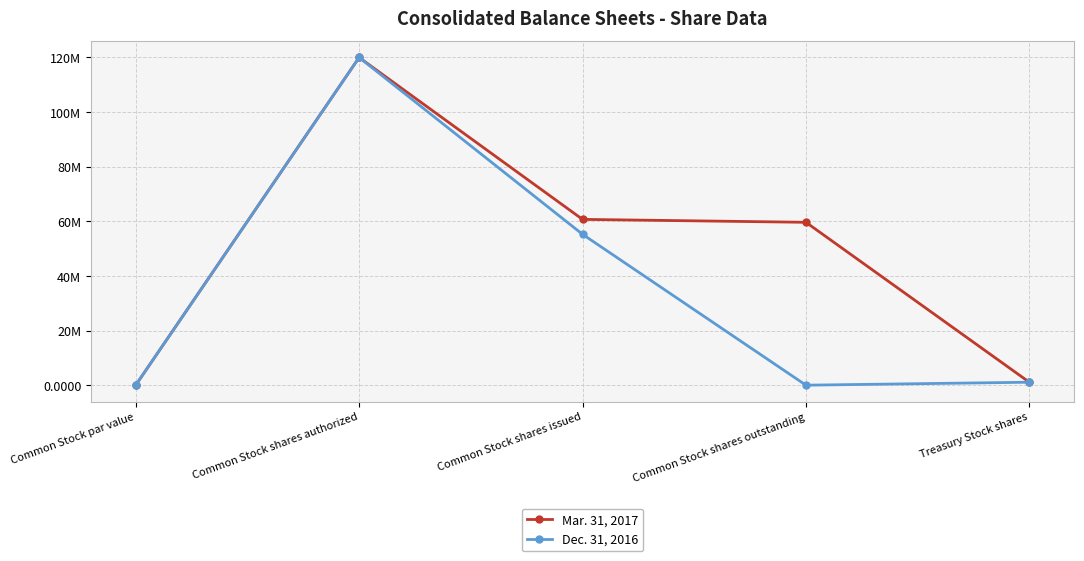

What are all the series names shown in the legend?

Mar. 31, 2017, Dec. 31, 2016